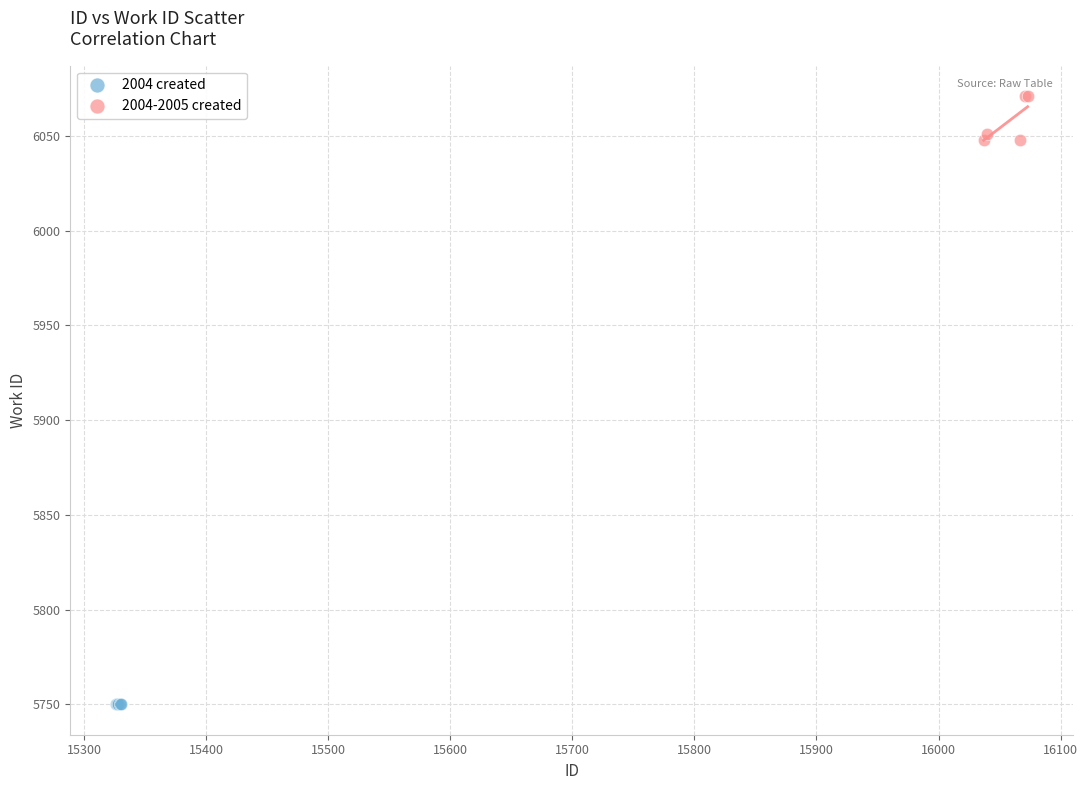

Which series reaches the minimum Y coordinate?

2004 created